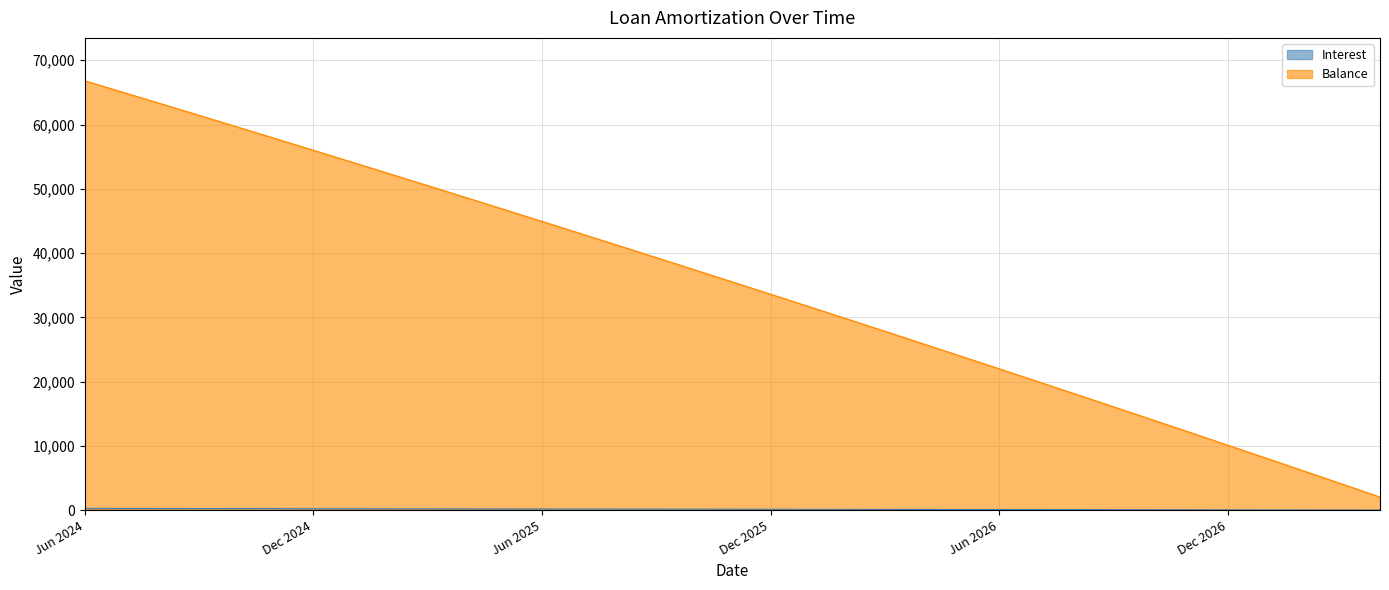

Which category has the highest value across all series?

Jun 2024